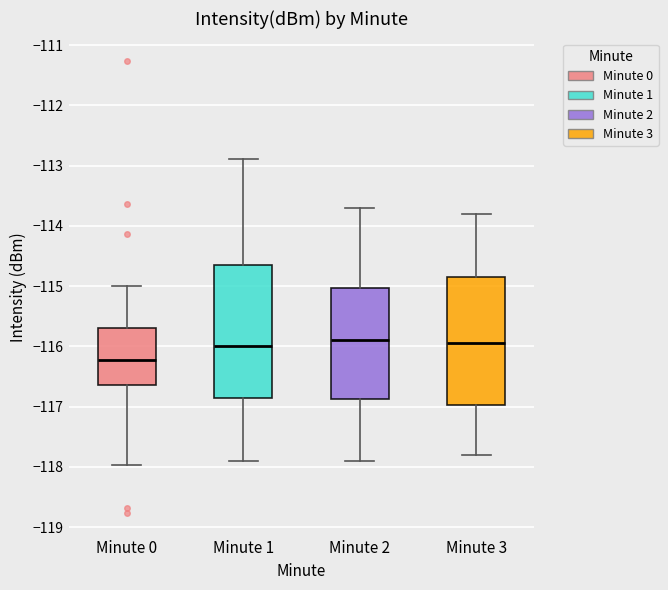

Where does the lower whisker of the box for Minute 2 end on the y-axis? The values are not printed on the chart, so give them approximately, as read against the axis.

-117.9